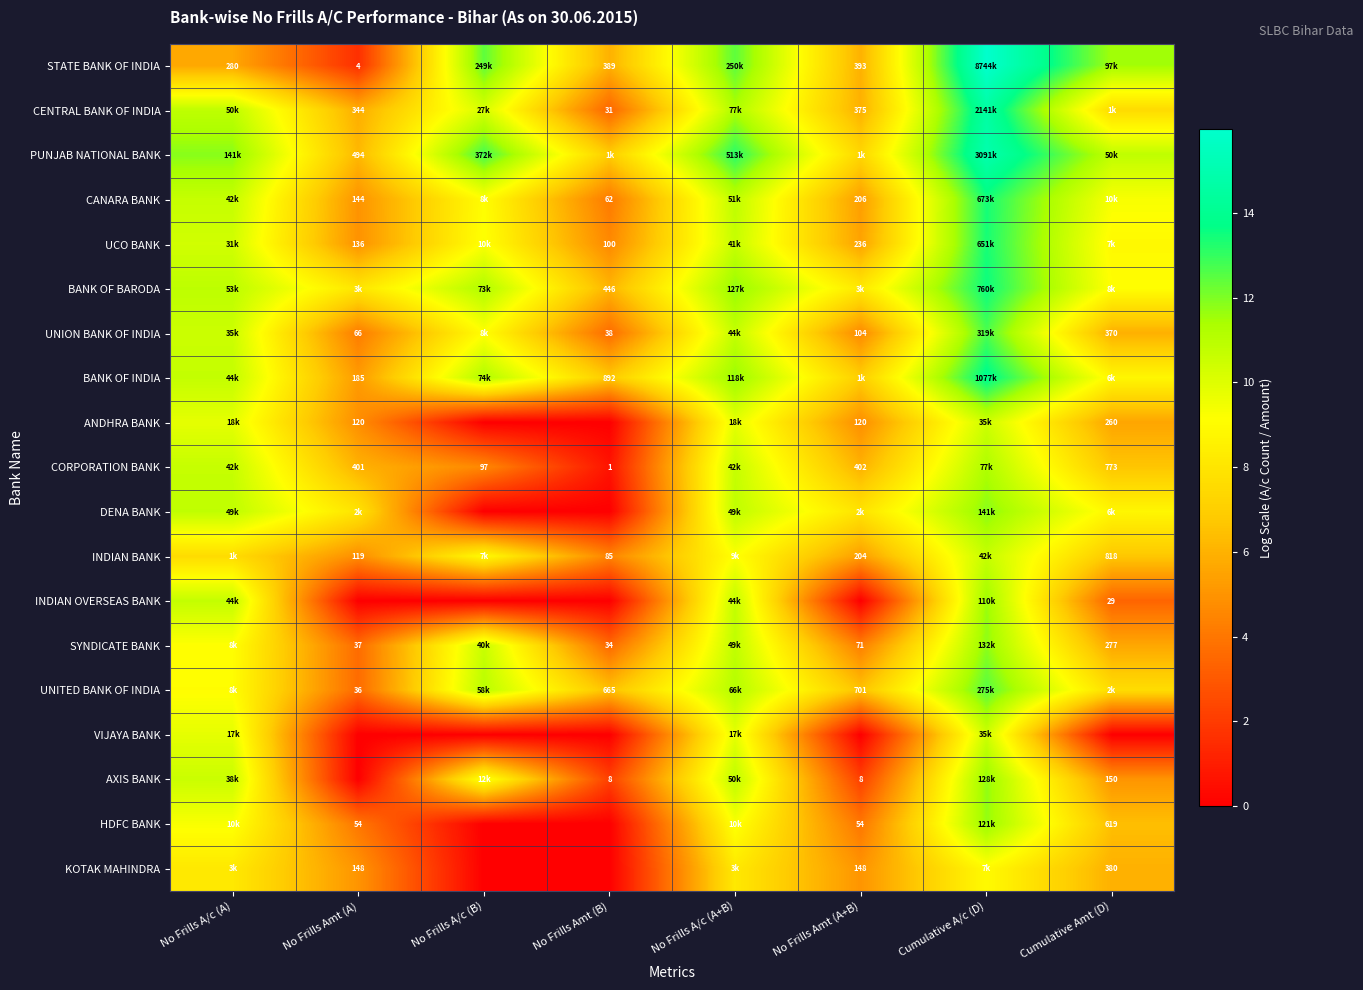

What is the spread (max minus min) of values at No Frills Amt (A+B)?

8.2